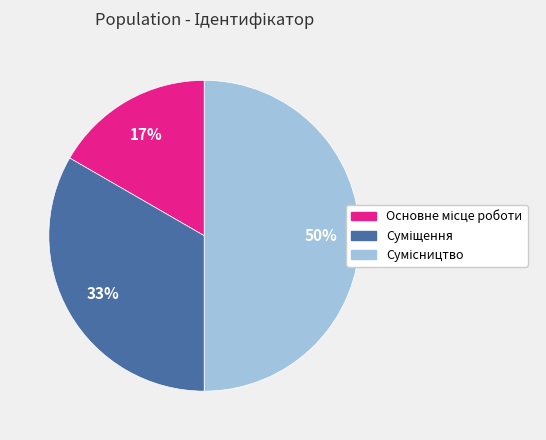

To the nearest percent, what is the average slice percentage?

33%